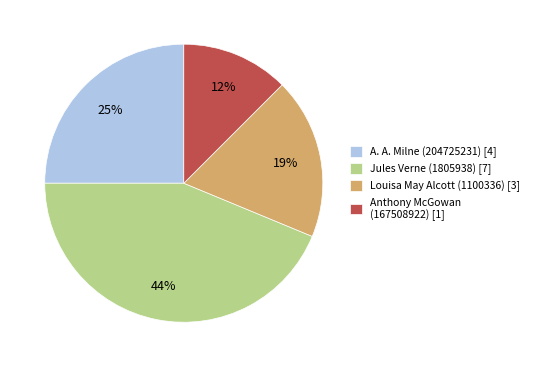

The Anthony McGowan (167508922) [1] slice represents 24% of the pie. True or false?

False